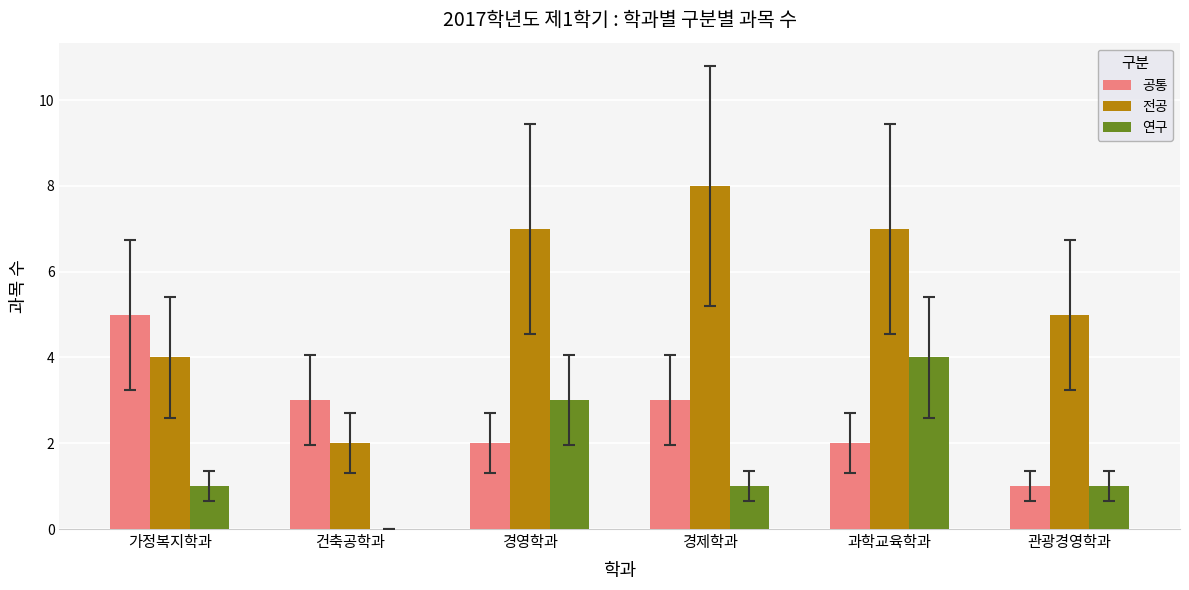

What is the total value across all series at 건축공학과?

5